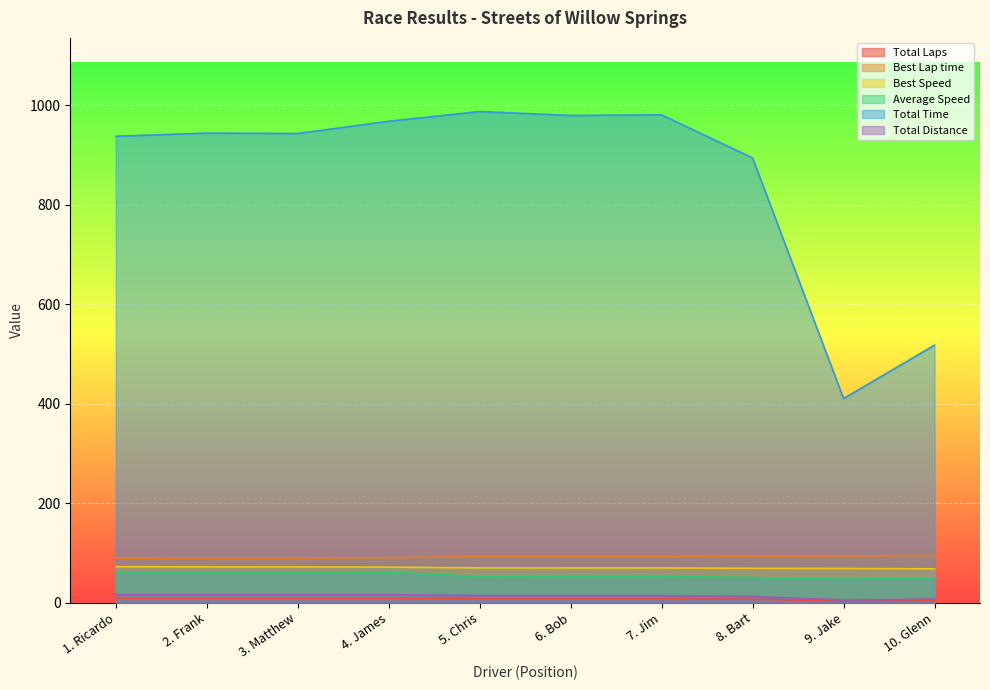

True or false: Total Distance and Best Lap time intersect in this chart.

False